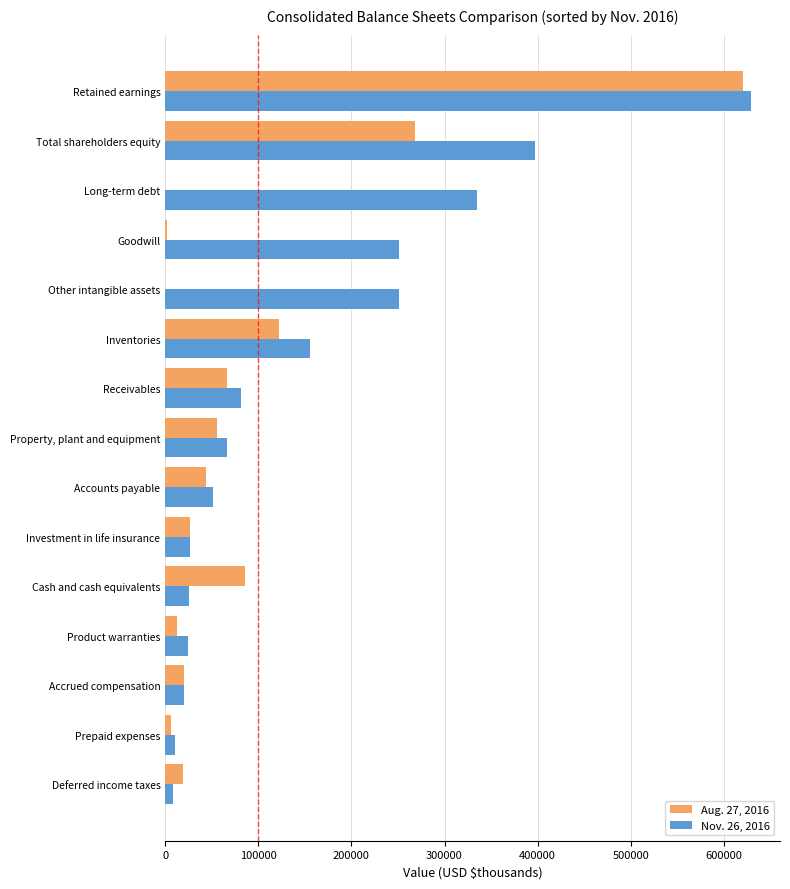

What is the total value across all series at Accrued compensation?

40151